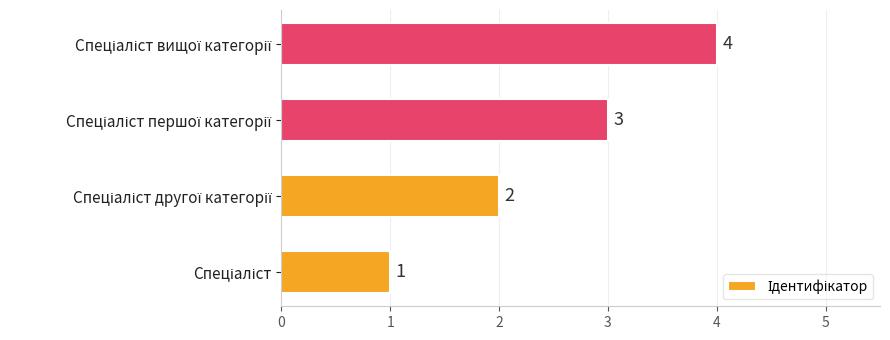

What is the sum of all values?

10